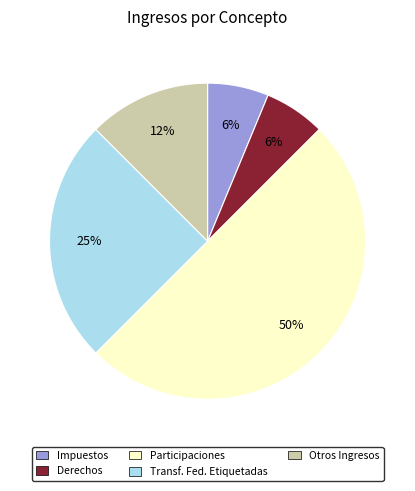

To the nearest percent, what portion does Transf. Fed. Etiquetadas represent?

25%